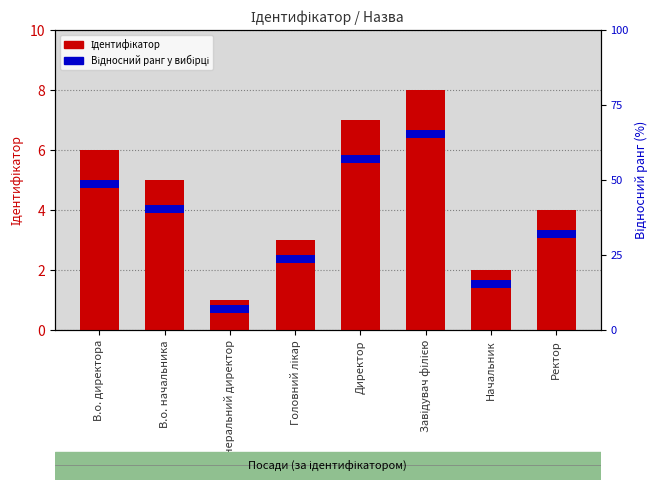

What is the label of the 7th bar from the left?

Начальник